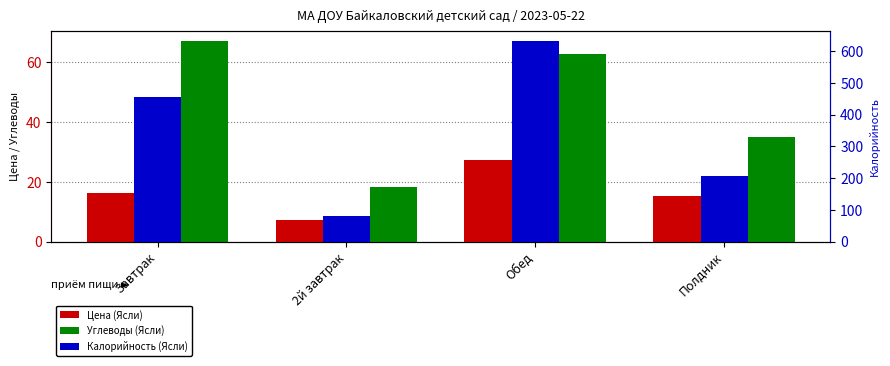

List the series in order of their peak value, lowest first.

Цена (Ясли), Углеводы (Ясли), Калорийность (Ясли)